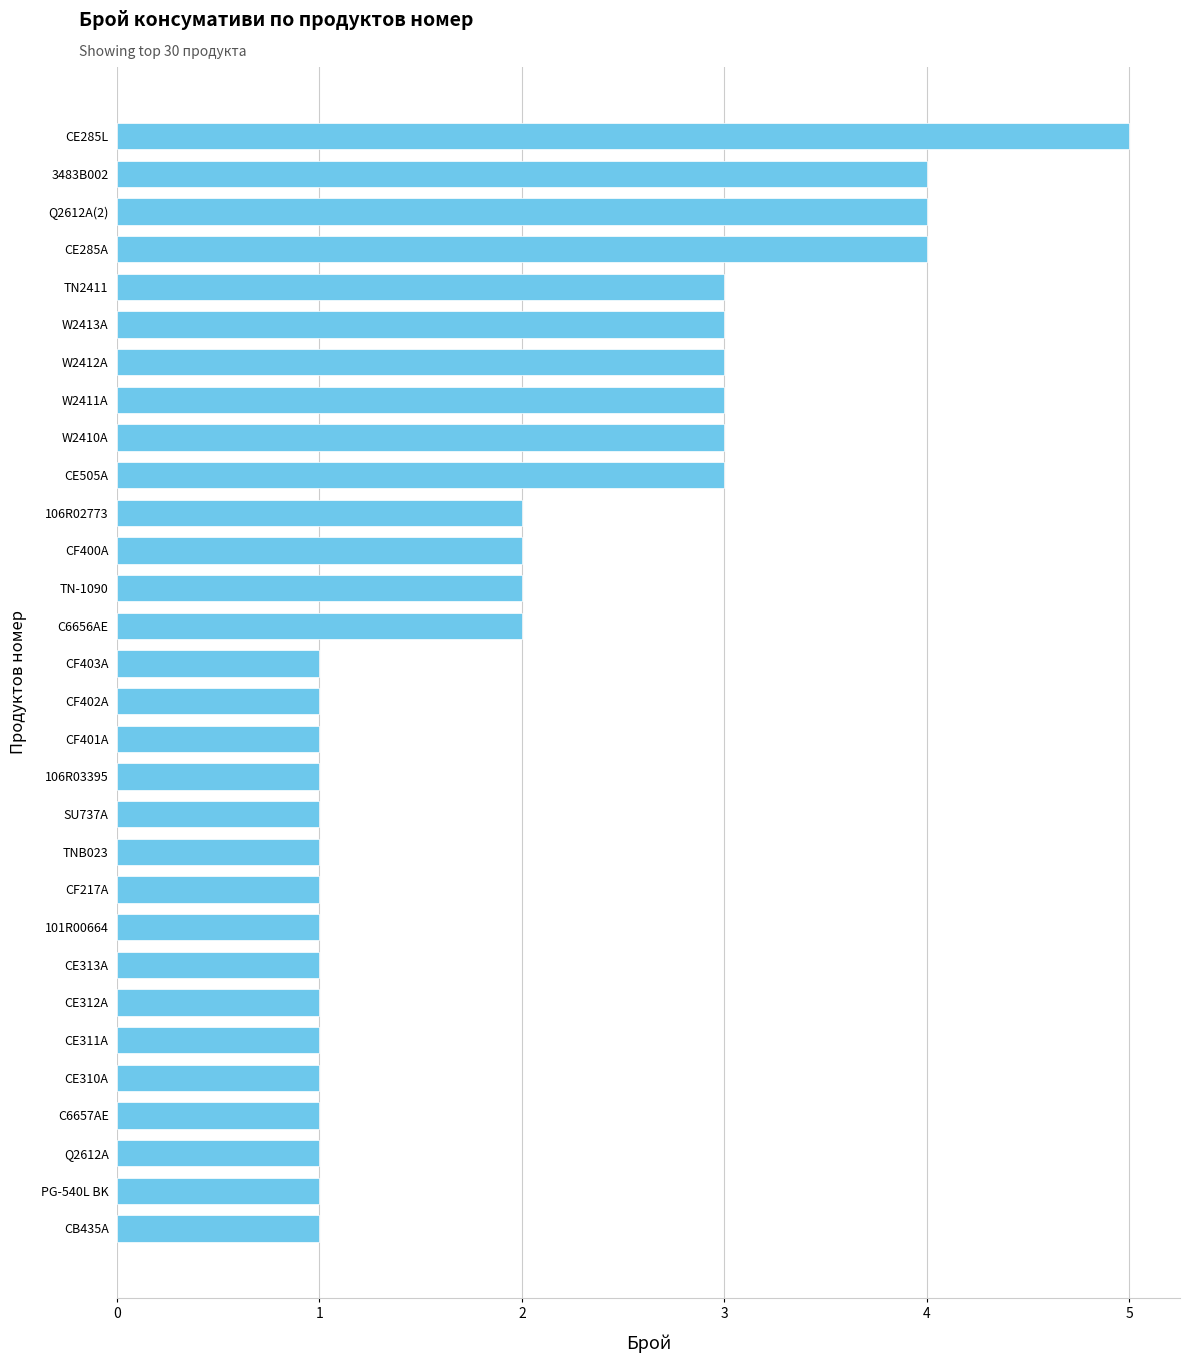

Between W2411A and PG-540L BK, which is larger?

W2411A